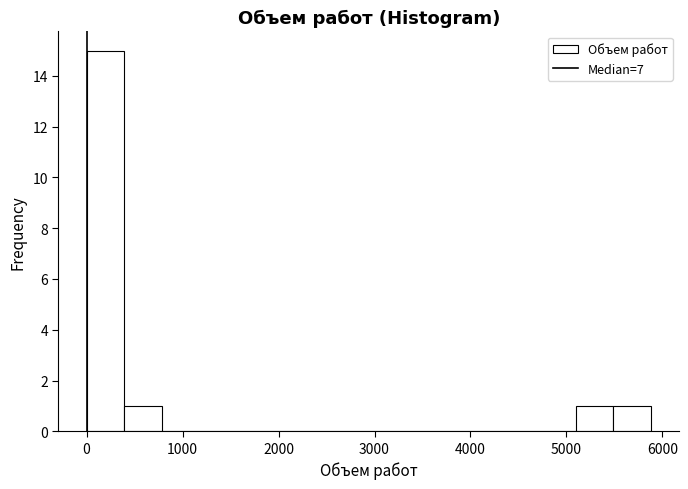

Read against the x-axis, roughly where is the centre of the tallest bar?

200